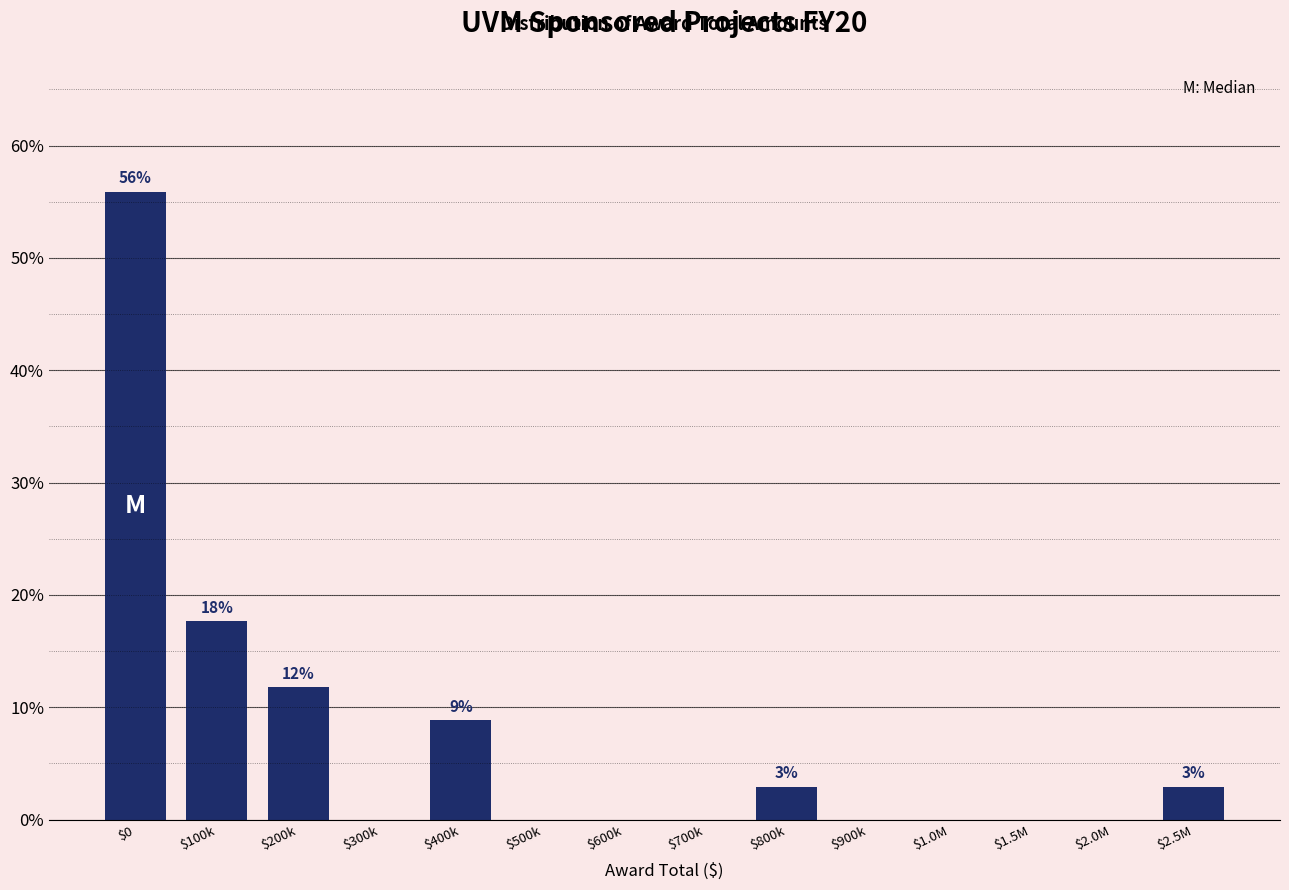

At which category does the chart reach its peak across all series?

$0